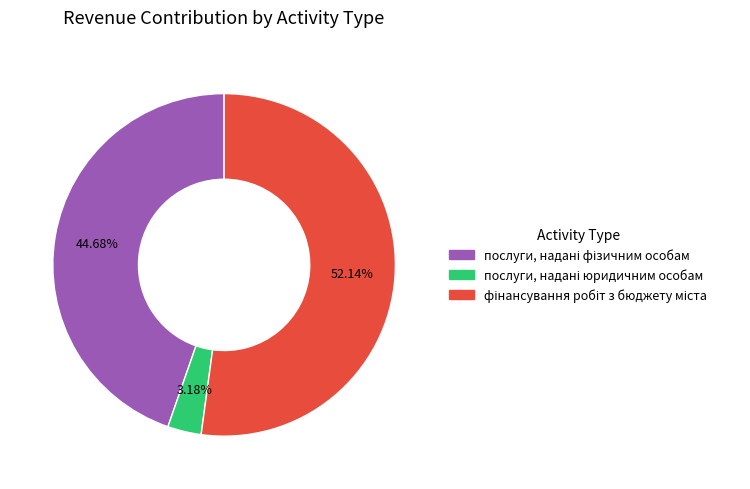

Does any single category account for the majority?

Yes